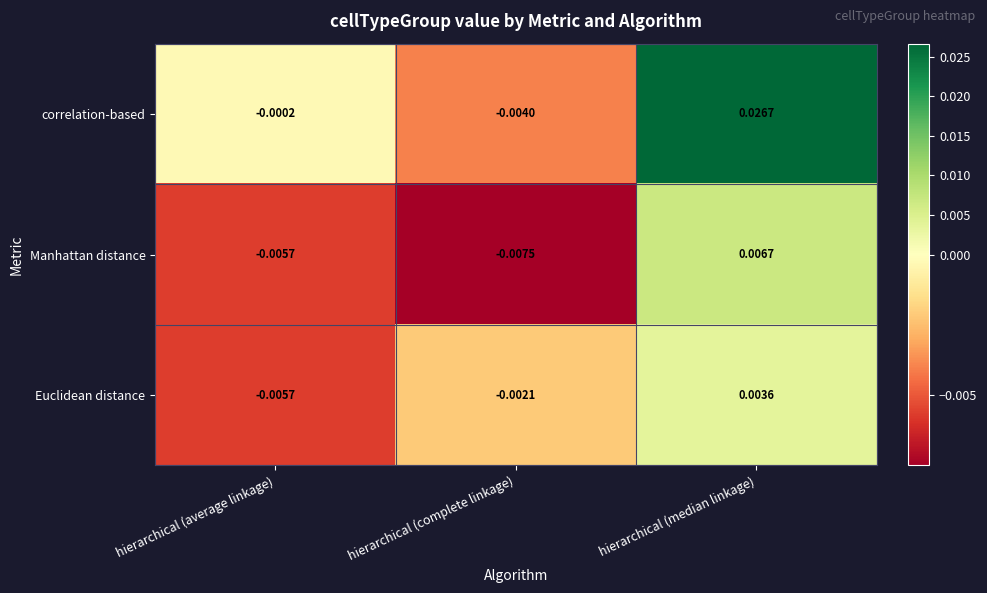

Which series has the largest range (max minus min)?

correlation-based